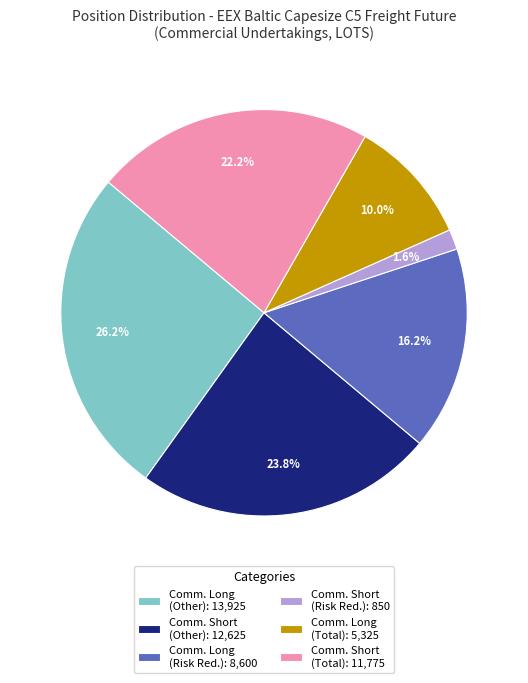

Which slice is the smallest?

Comm. Short (Risk Red.): 850